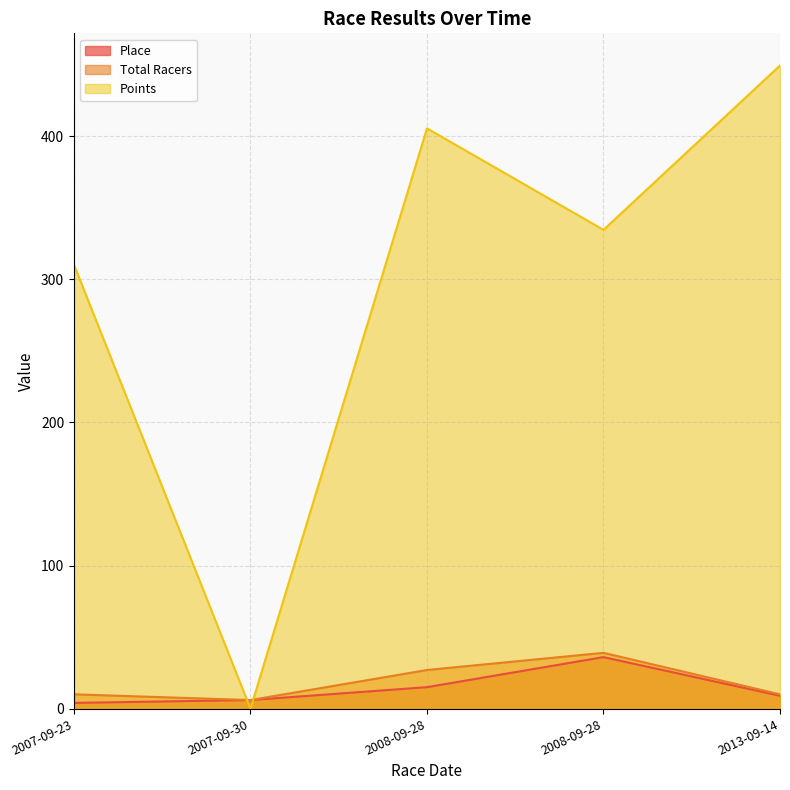

What is the label of the 4th point from the left?

2008-09-28